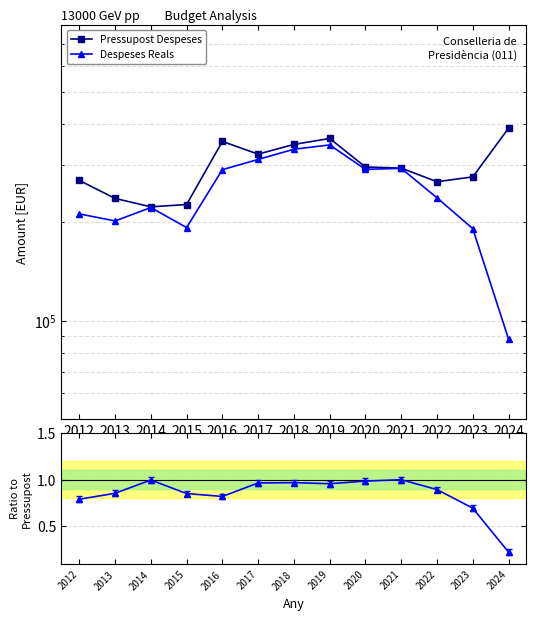

At which label is Ratio Reals/Pressupost closest to 0?

2024